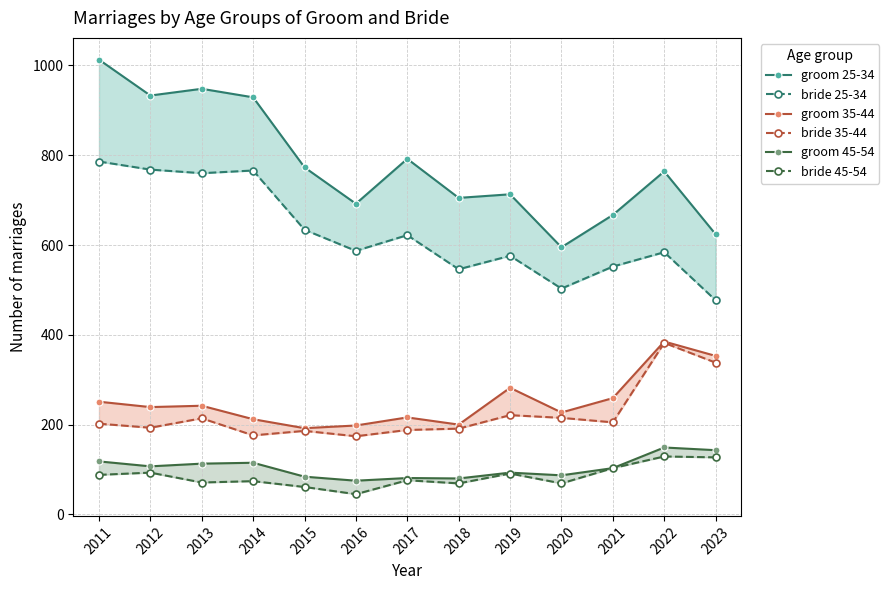

At which category does the chart reach its minimum across all series?

2016